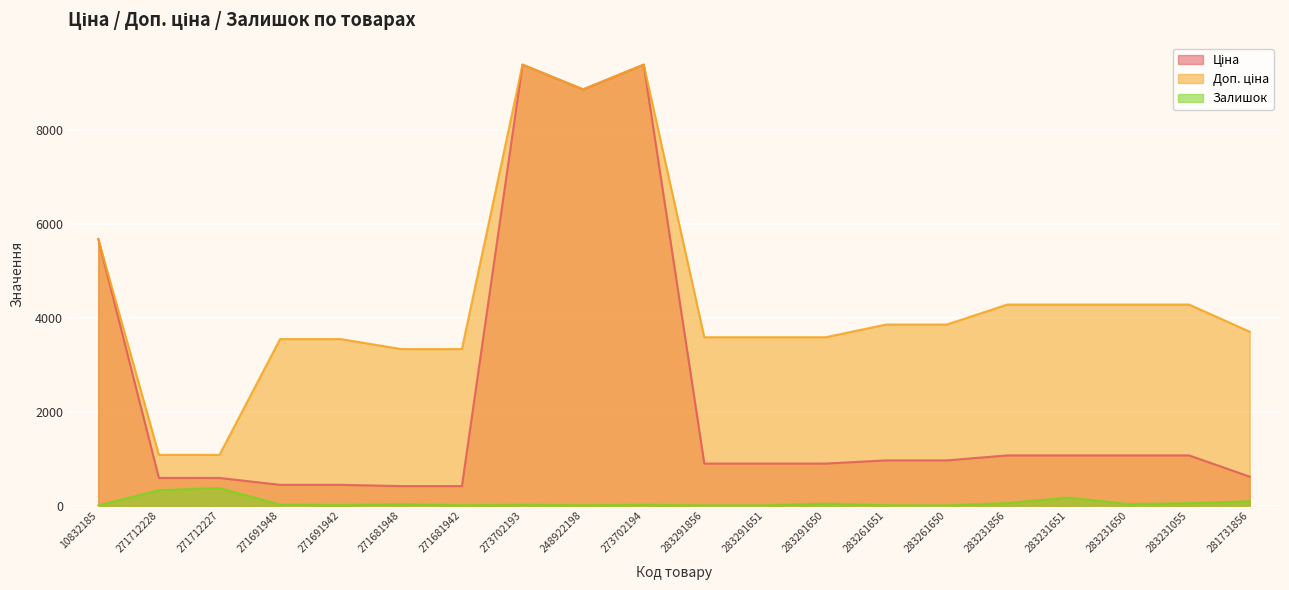

True or false: Ціна and Доп. ціна intersect in this chart.

False